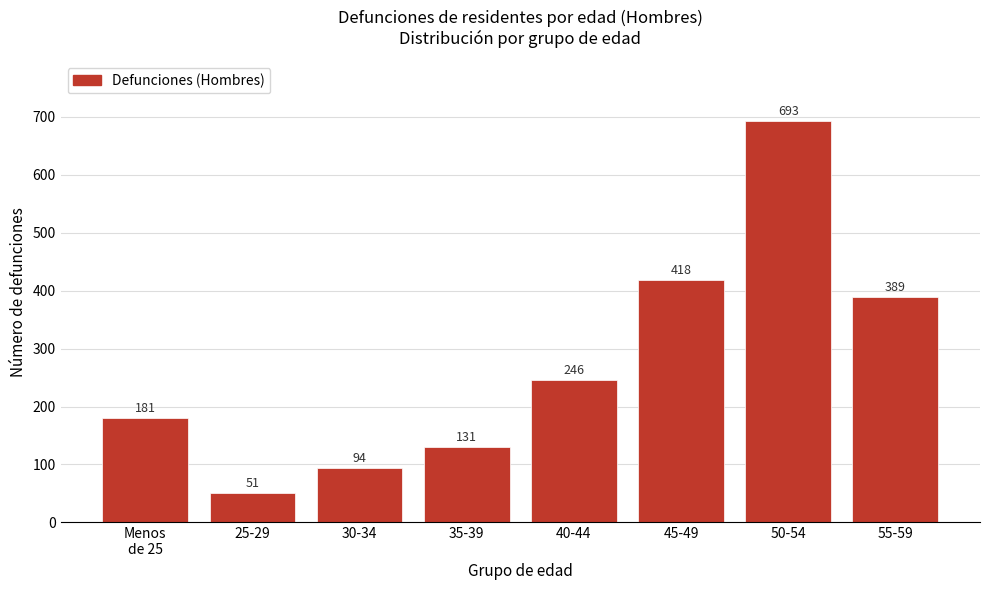

Reading left to right, what are all the values shown in this chart?

181	51	94	131	246	418	693	389